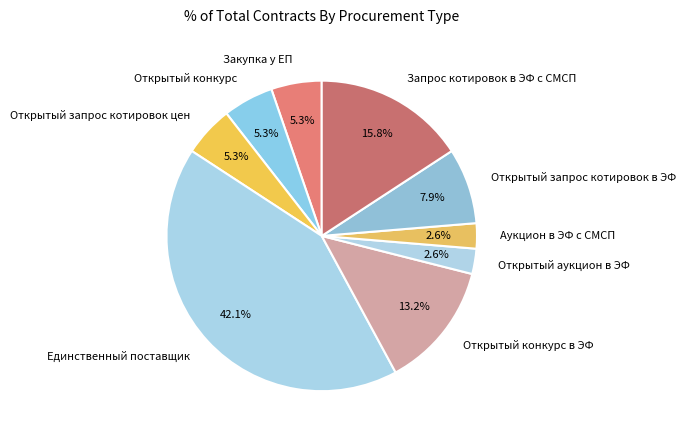

Is the sum of Открытый конкурс and Запрос котировок в ЭФ с СМСП greater than half?

No